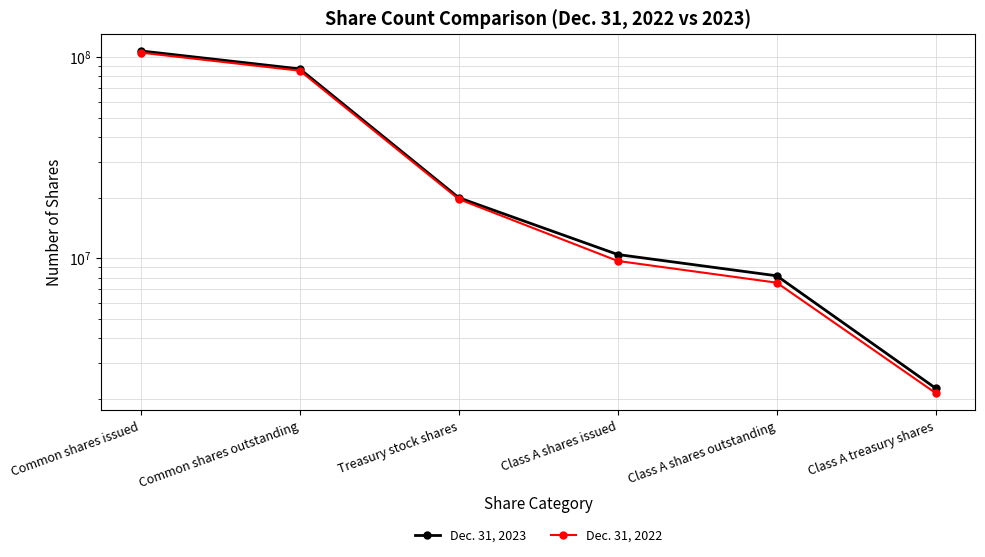

True or false: Dec. 31, 2022 has a value of 3613224 at Class A treasury shares.

False